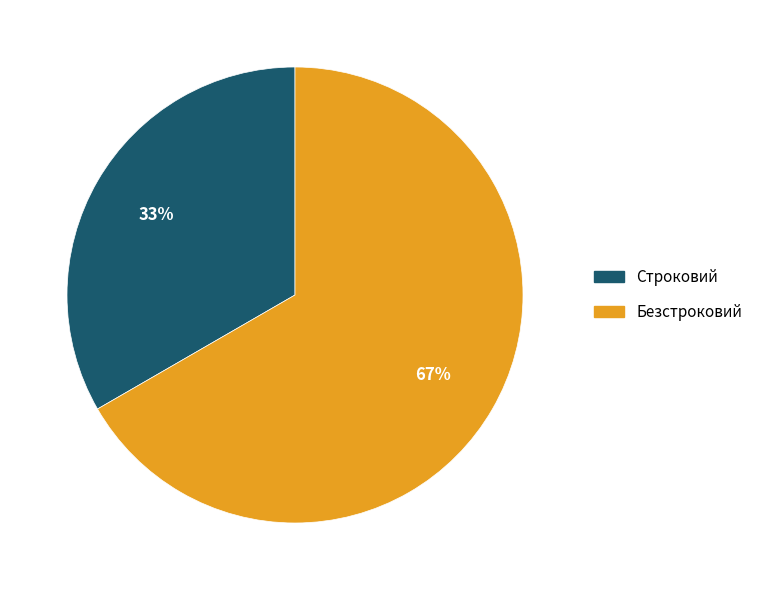

Between Безстроковий and Строковий, which is larger?

Безстроковий